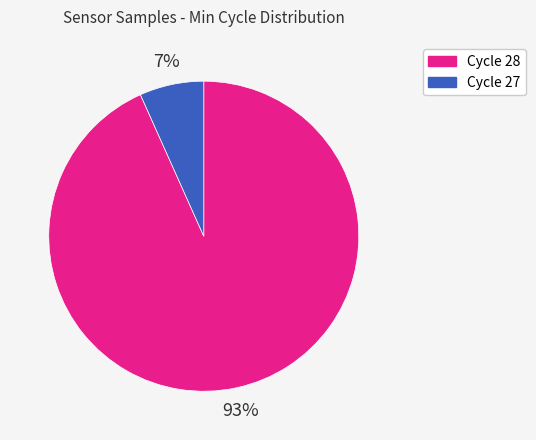

To the nearest percent, what is the average slice percentage?

50%